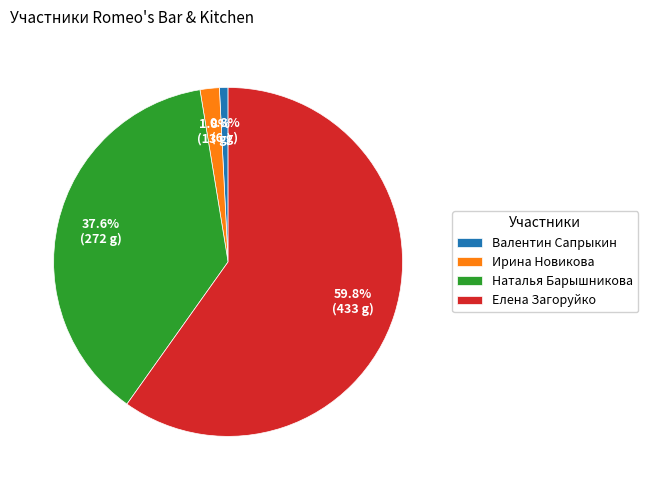

How many slices are in this pie chart?

4